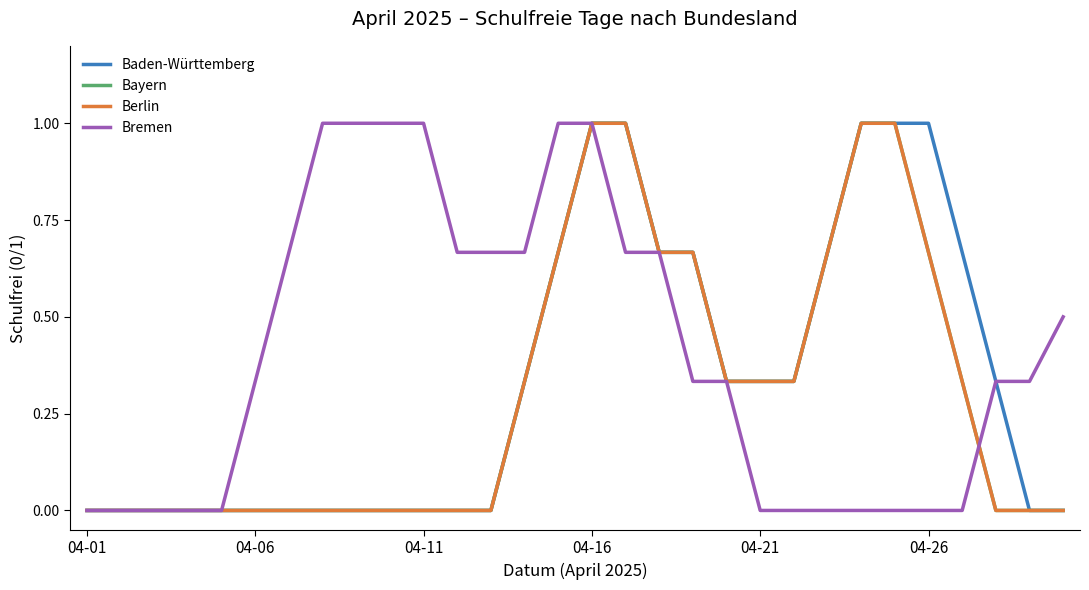

How many lines are shown in the chart?

4